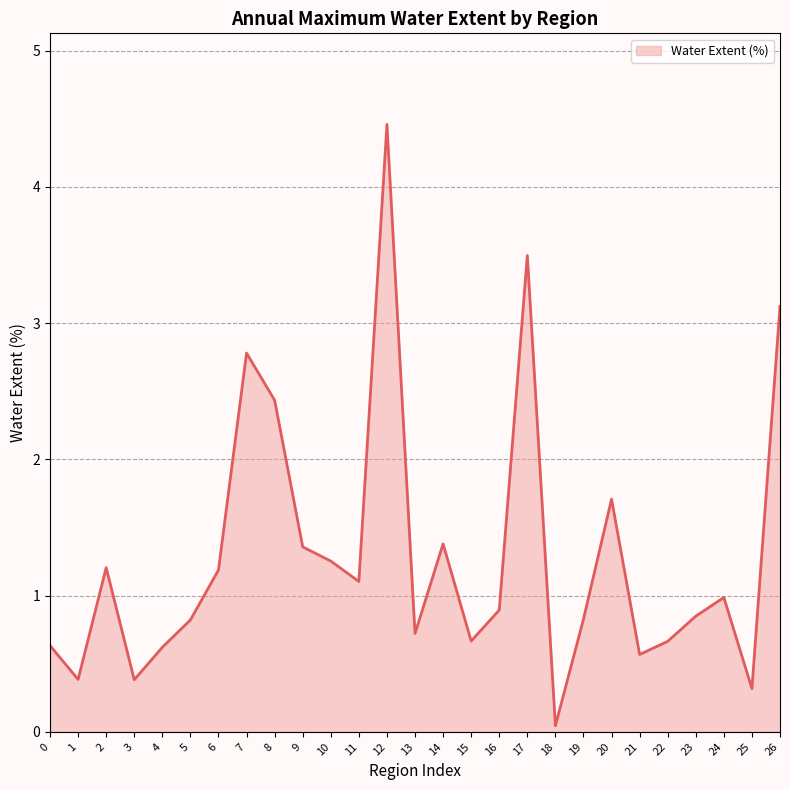

Is it true that the value at 8 is 2.4?

True